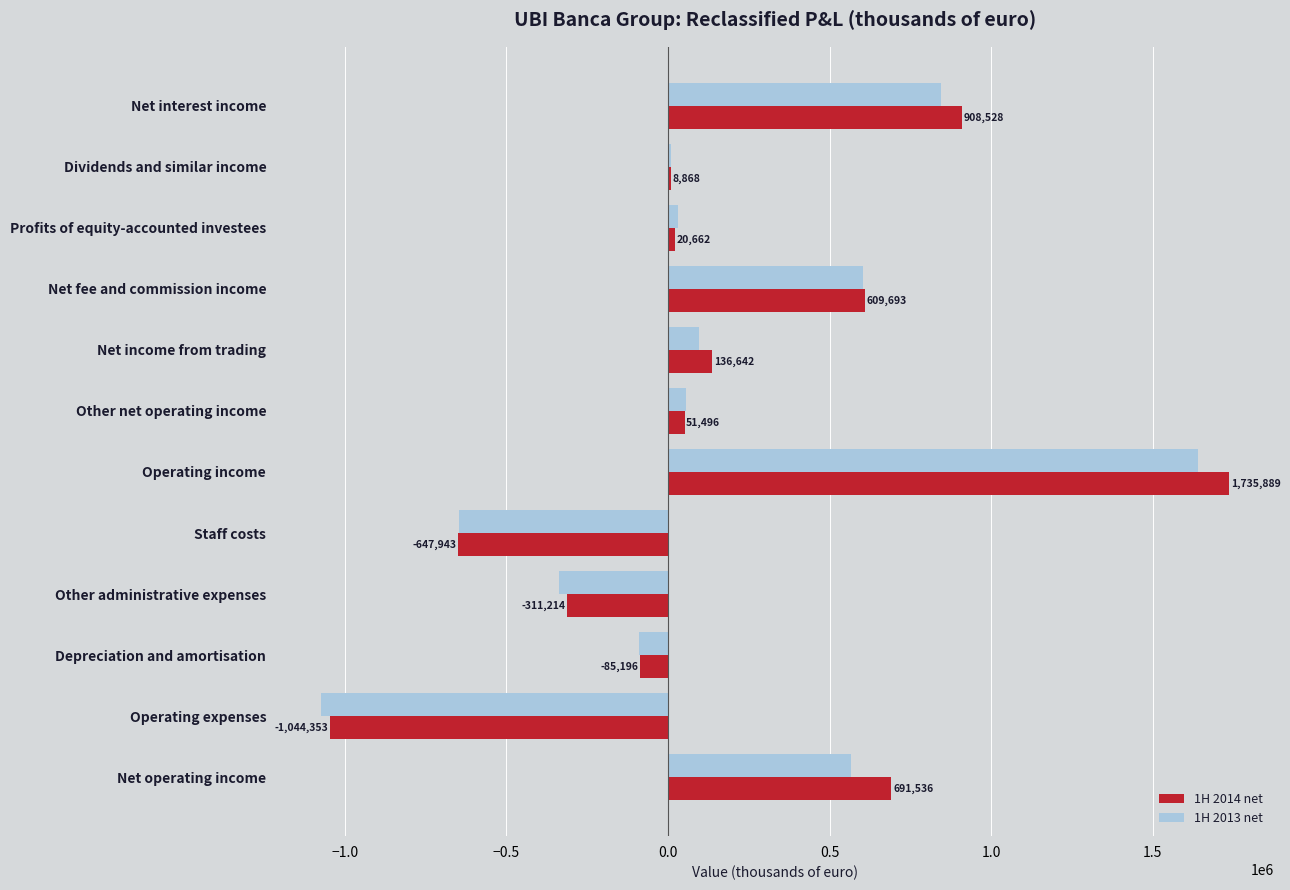

What is the sum of all 1H 2013 net values?

1700538